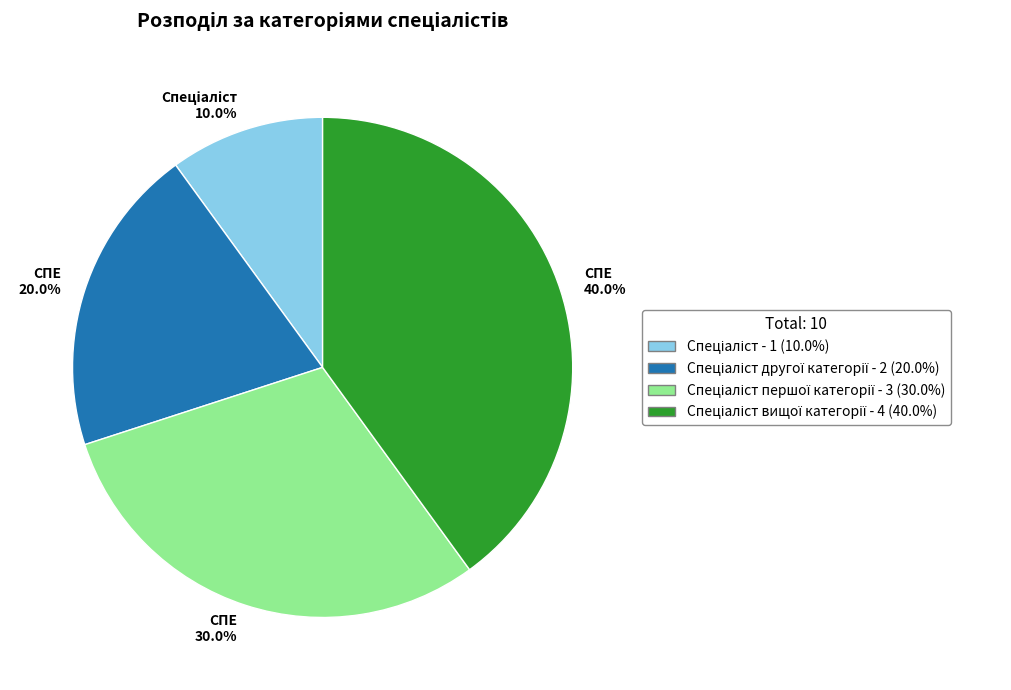

What is the total percentage of СПЕ 40.0% and СПЕ 30.0%?

70.0%